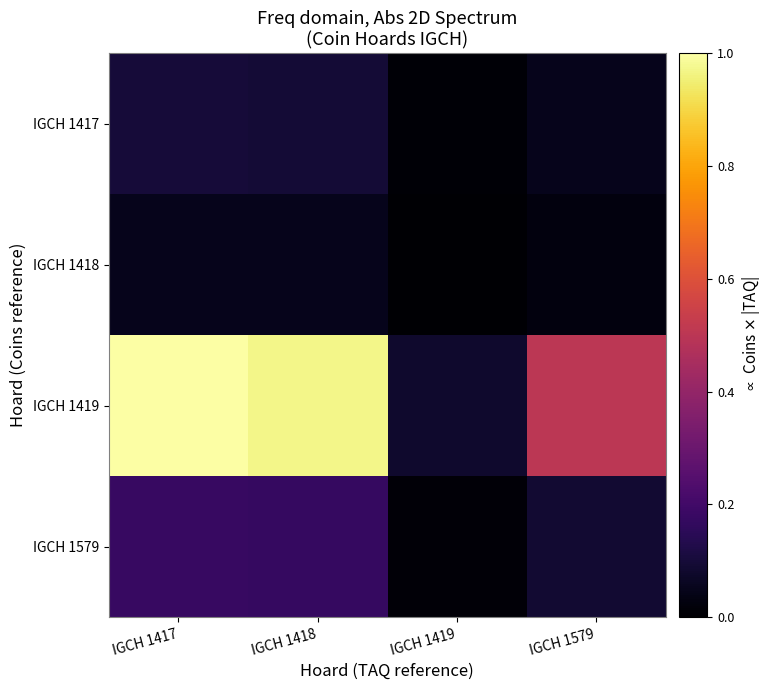

Which series has the largest total across all categories?

IGCH 1419